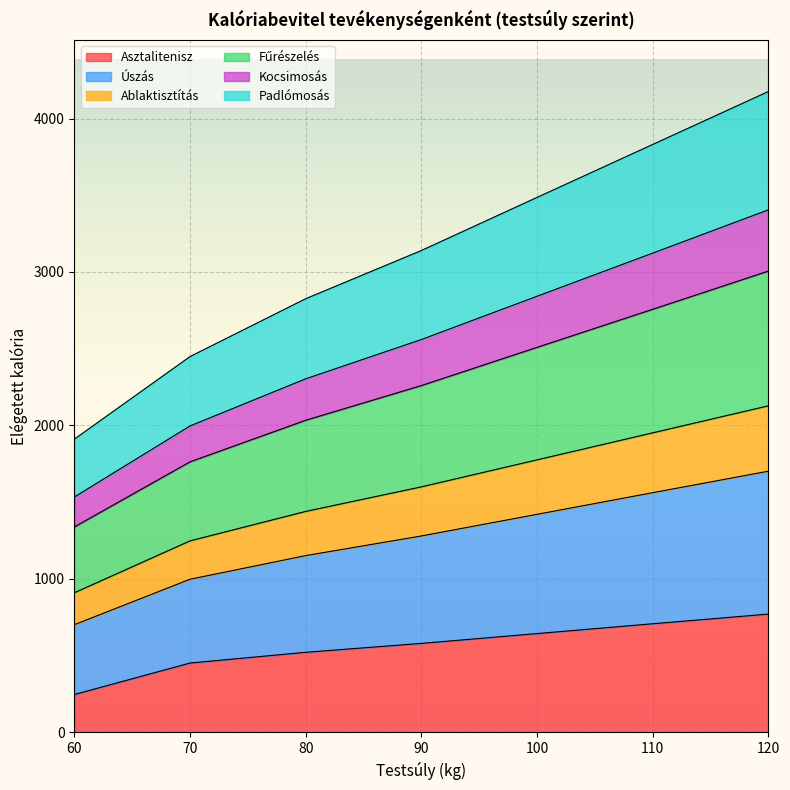

What is the minimum value for Asztalitenisz?

247